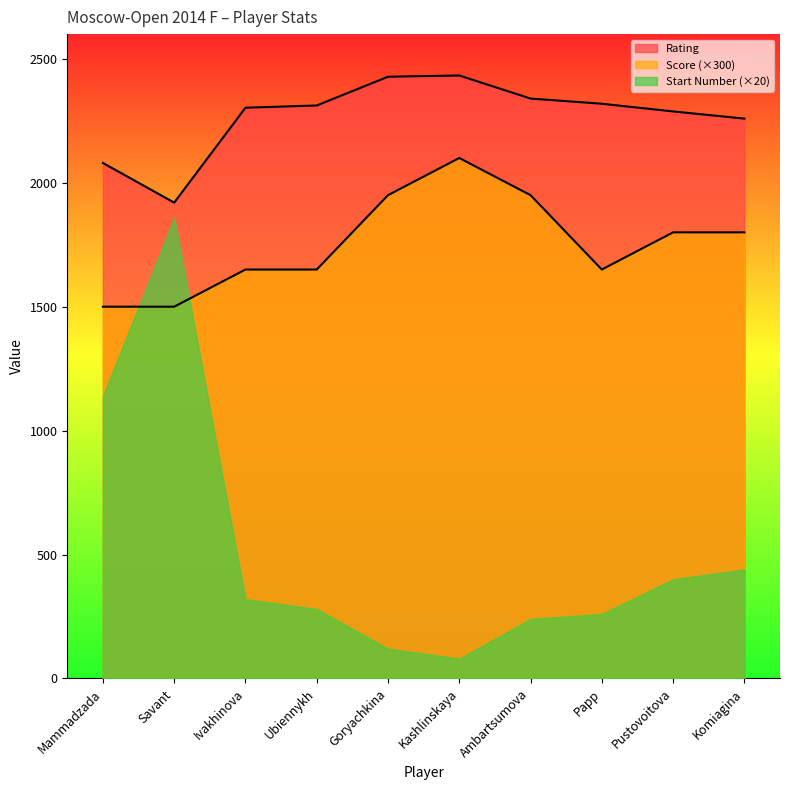

Where is the first local minimum for Rating?

Savant